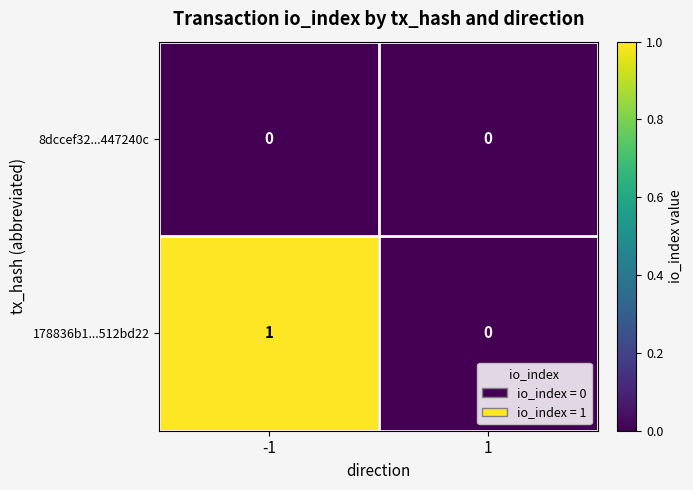

Reading left to right, what are all the values shown in this chart?

8dccef32...447240c: -1=0	1=0
178836b1...512bd22: -1=1	1=0